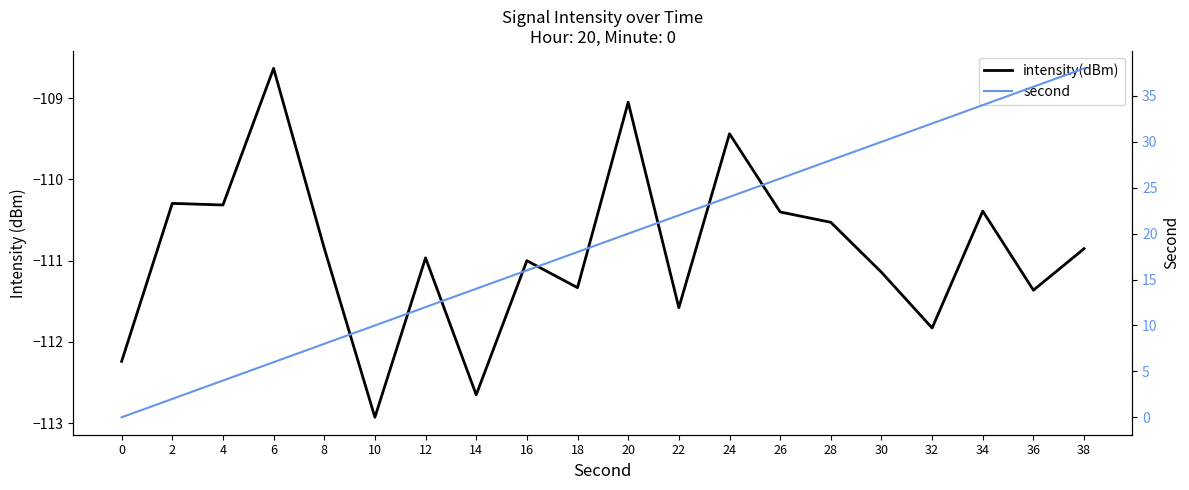

What is the average value of the intensity(dBm) series?

-110.9